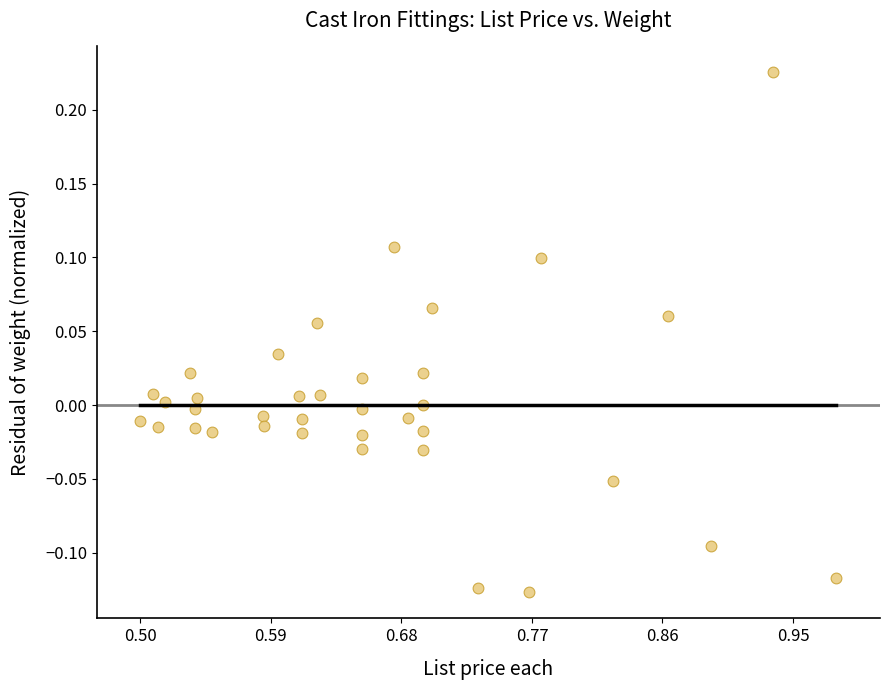

What is the range of X values (max minus min)?

0.5